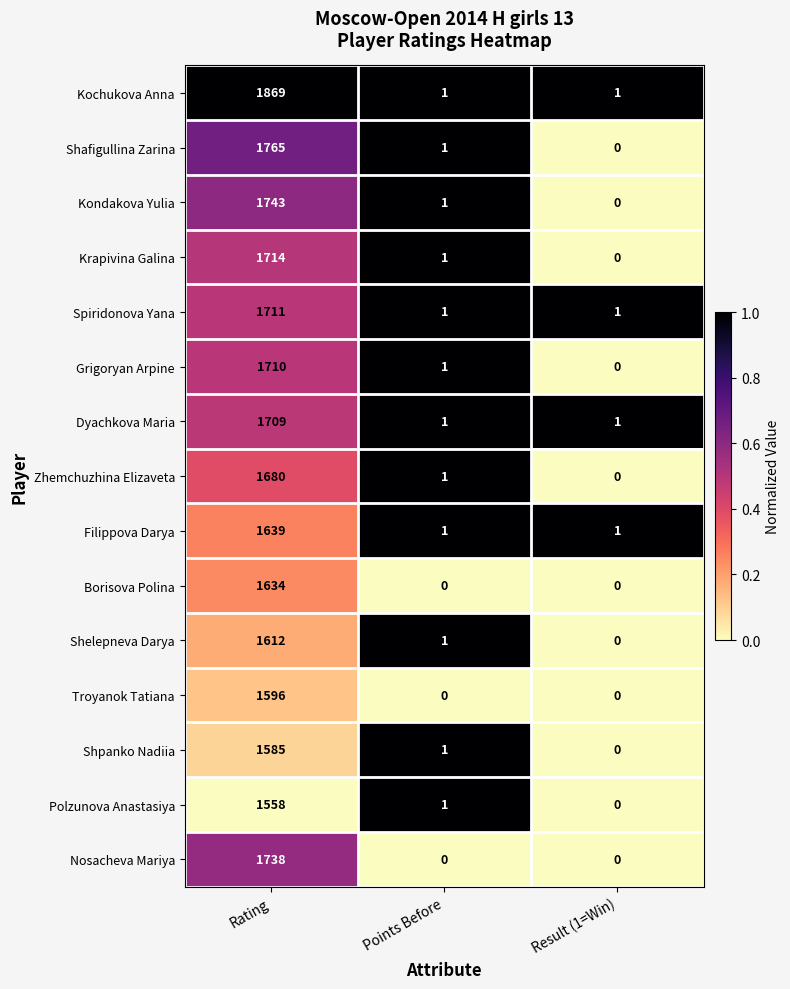

Which series has the largest total across all categories?

Kochukova Anna